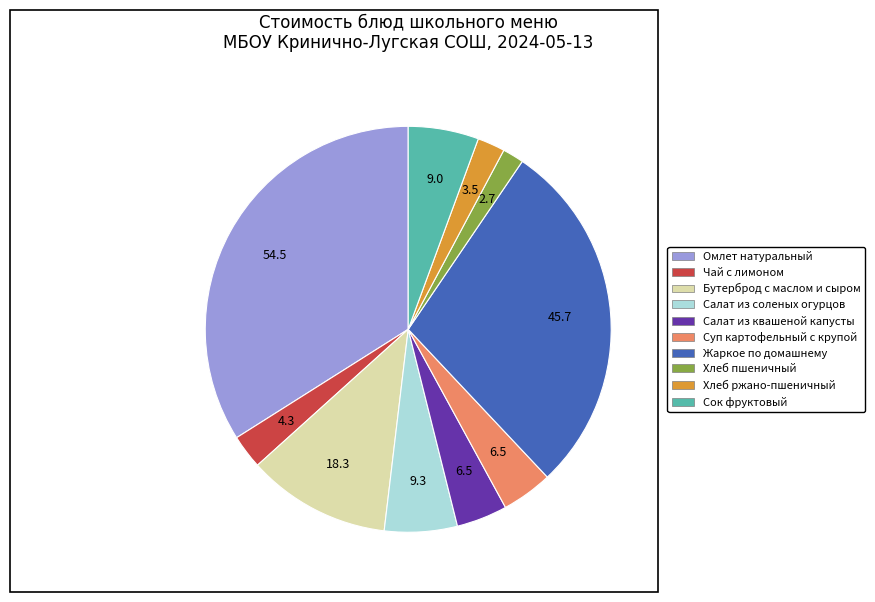

Is the sum of Салат из соленых огурцов and Чай с лимоном greater than half?

No